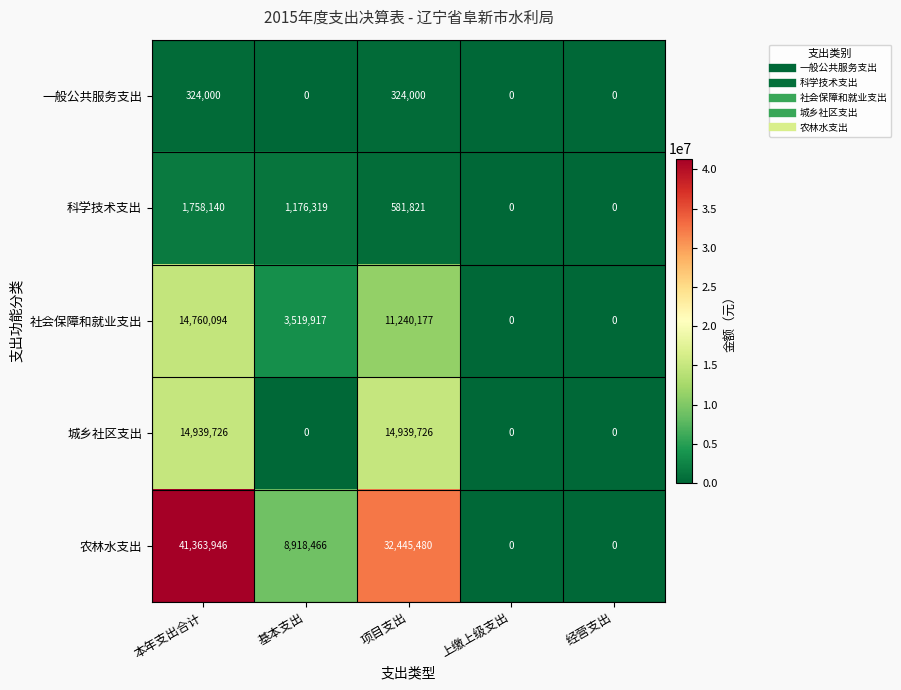

How many categories are shown in the chart?

5